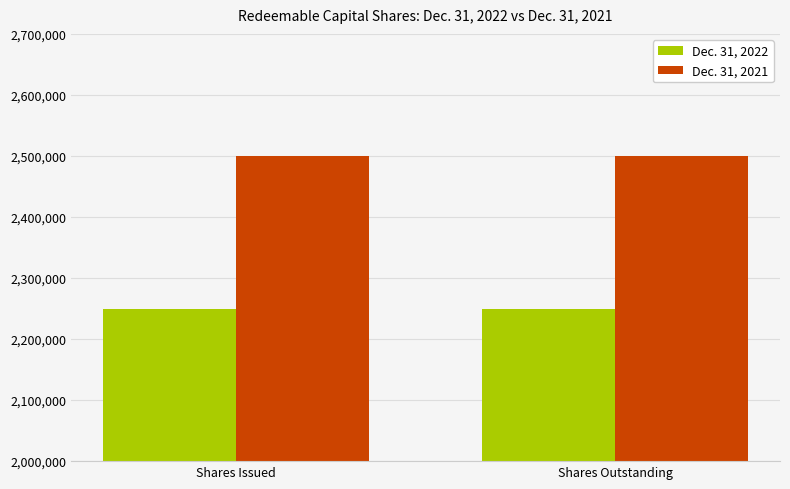

How many bars are there in each group?

2